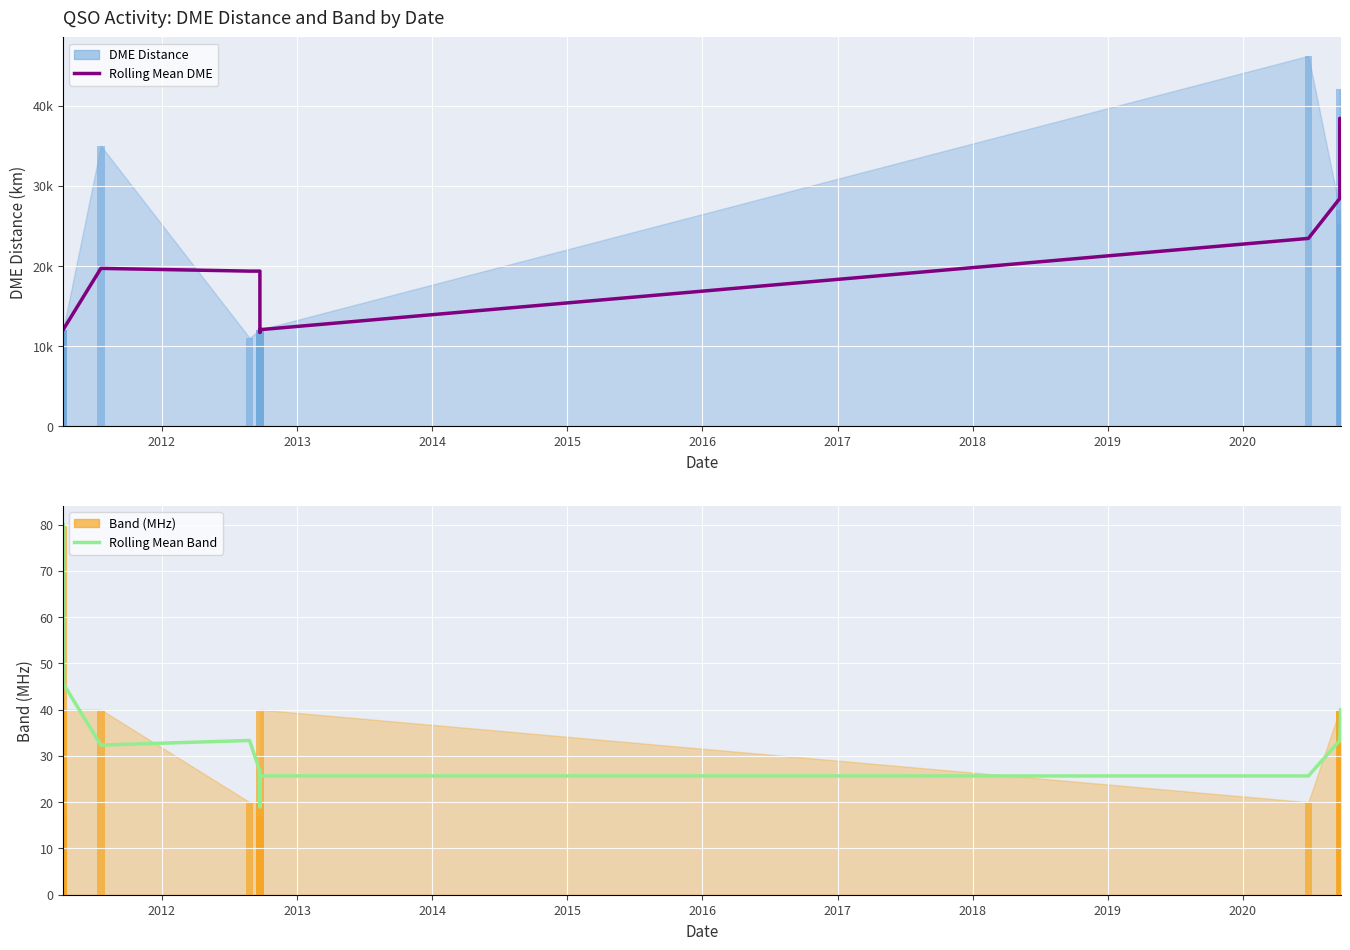

The Rolling Mean Band series shows 37.0 at 2016. True or false?

False